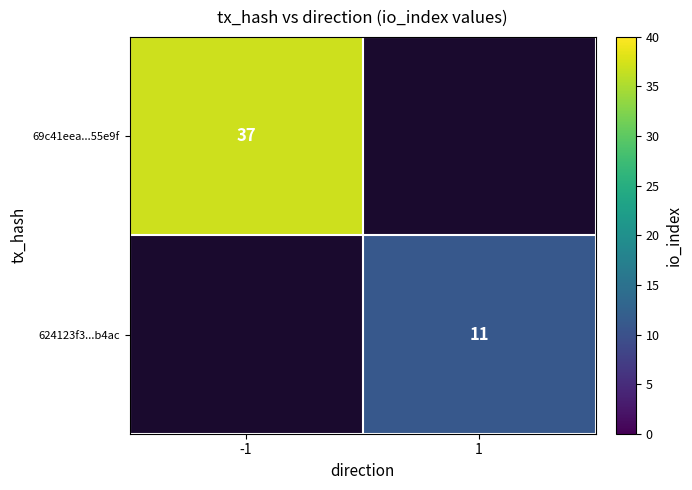

Is it true that 69c41eea...55e9f equals 10.7 at -1?

False